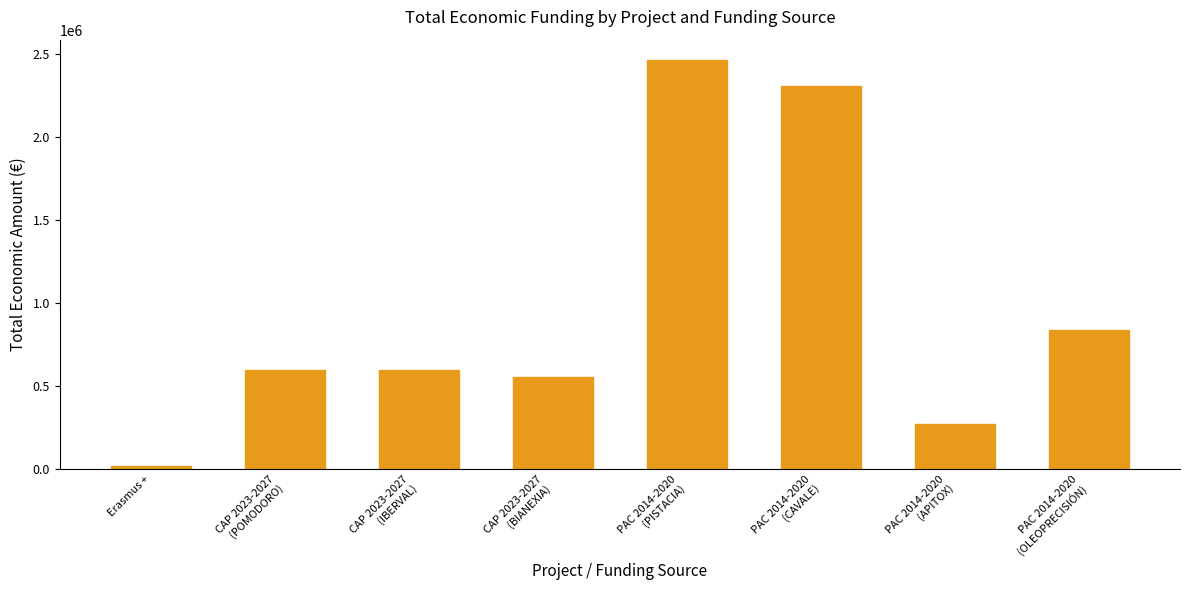

The chart shows a value of 271552.0 at PAC 2014-2020
(APITOX). True or false?

True